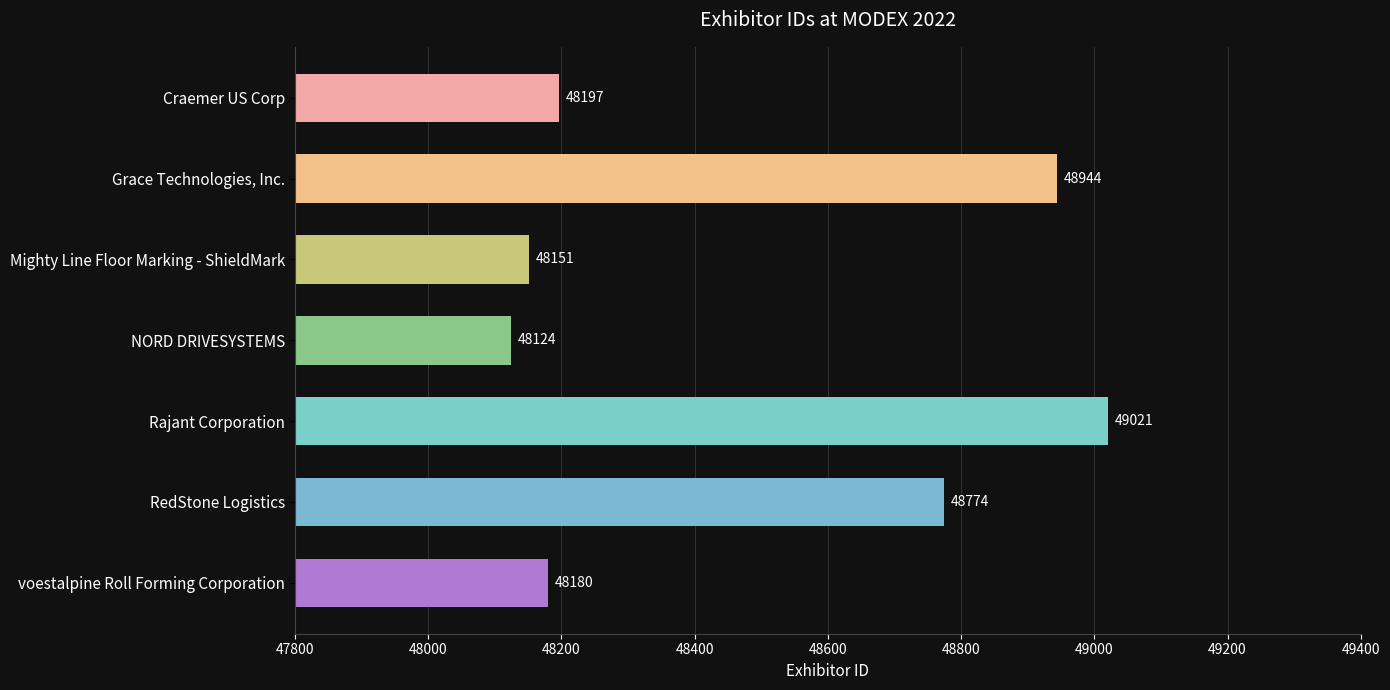

Count the number of data series in this chart.

1